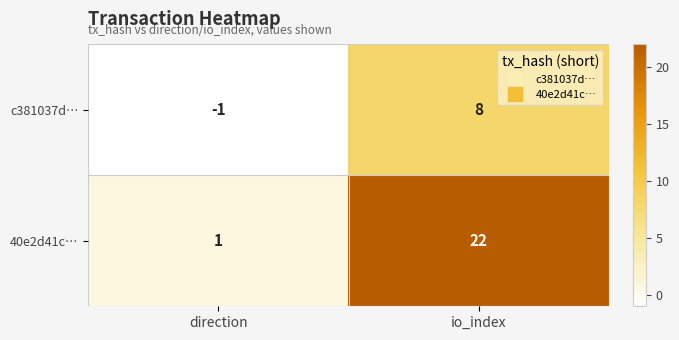

Rank the series at direction from lowest to highest value.

c381037d…, 40e2d41c…